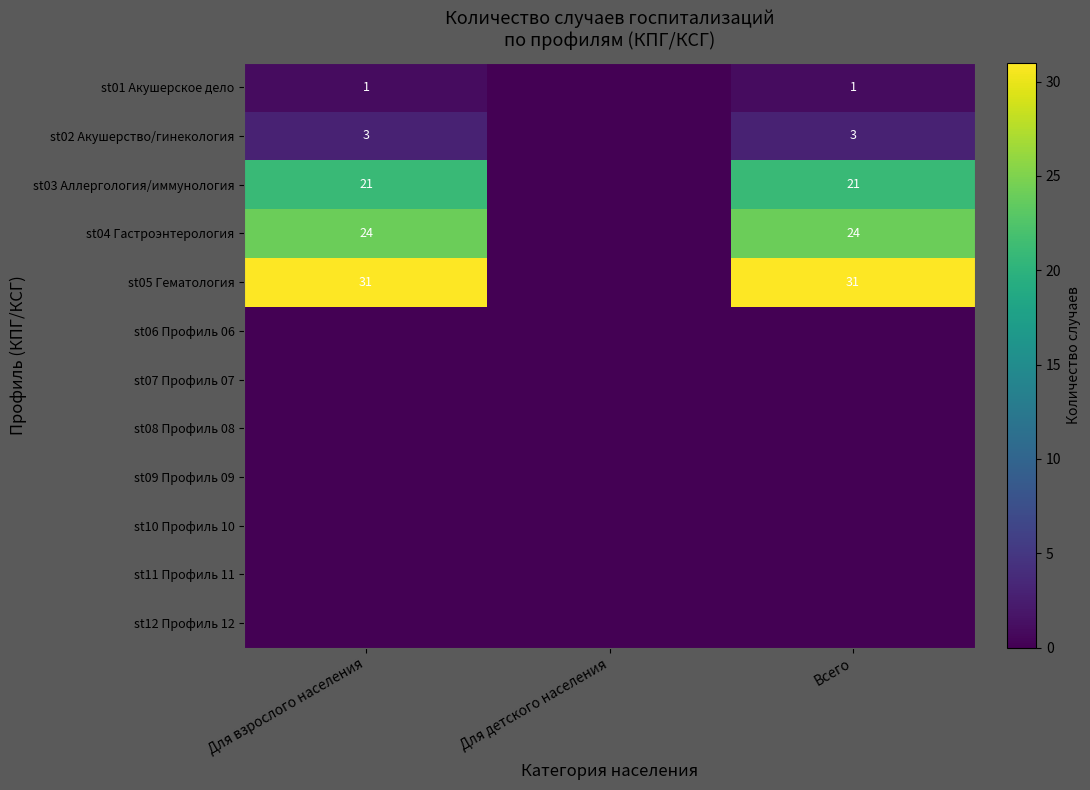

Is it true that st02 Акушерство/гинекология equals 3 at Всего?

True